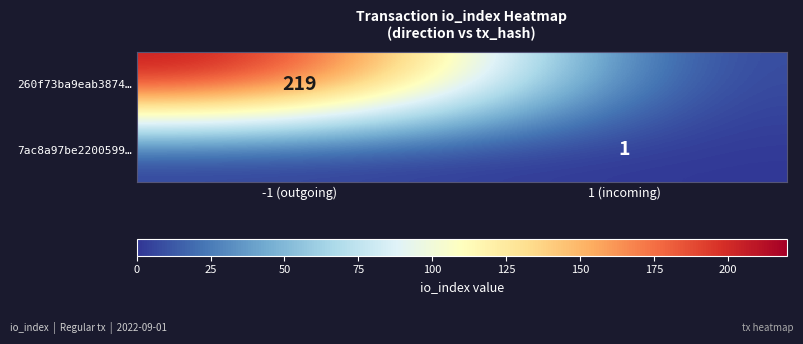

True or false: 260f73ba9eab3874… has a value of 293 at -1 (outgoing).

False